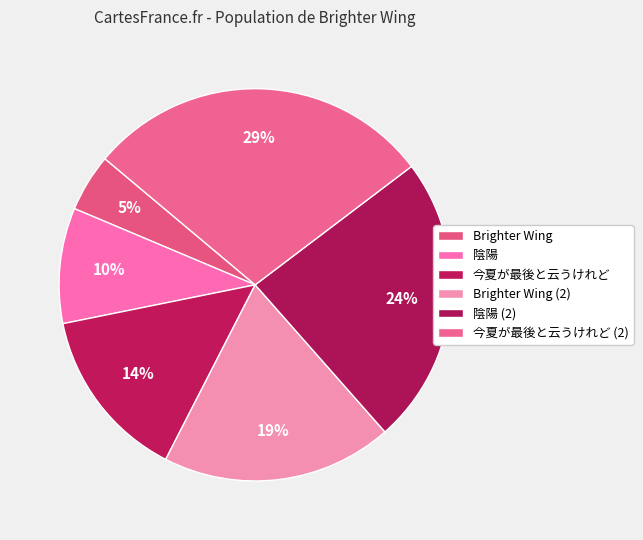

Is 陰陽 (2) the majority of the pie?

No